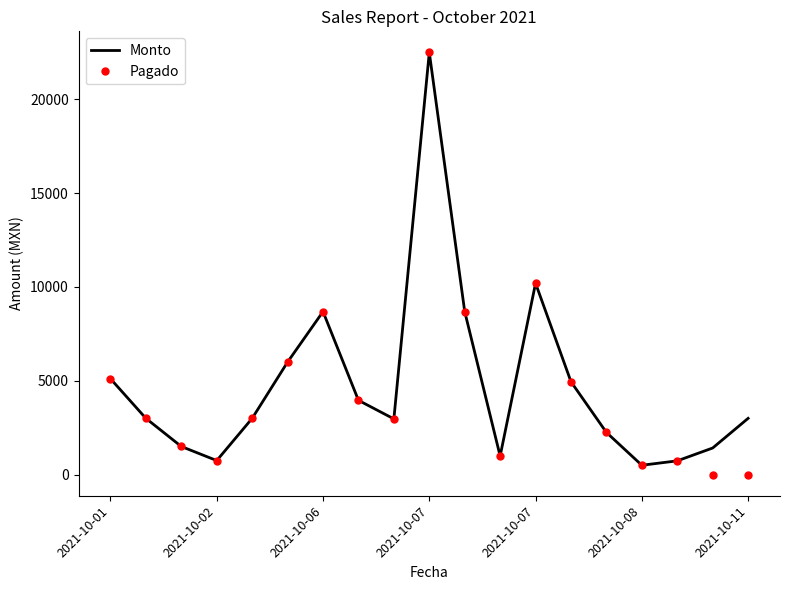

True or false: Pagado has more than 1 interior local peaks.

True